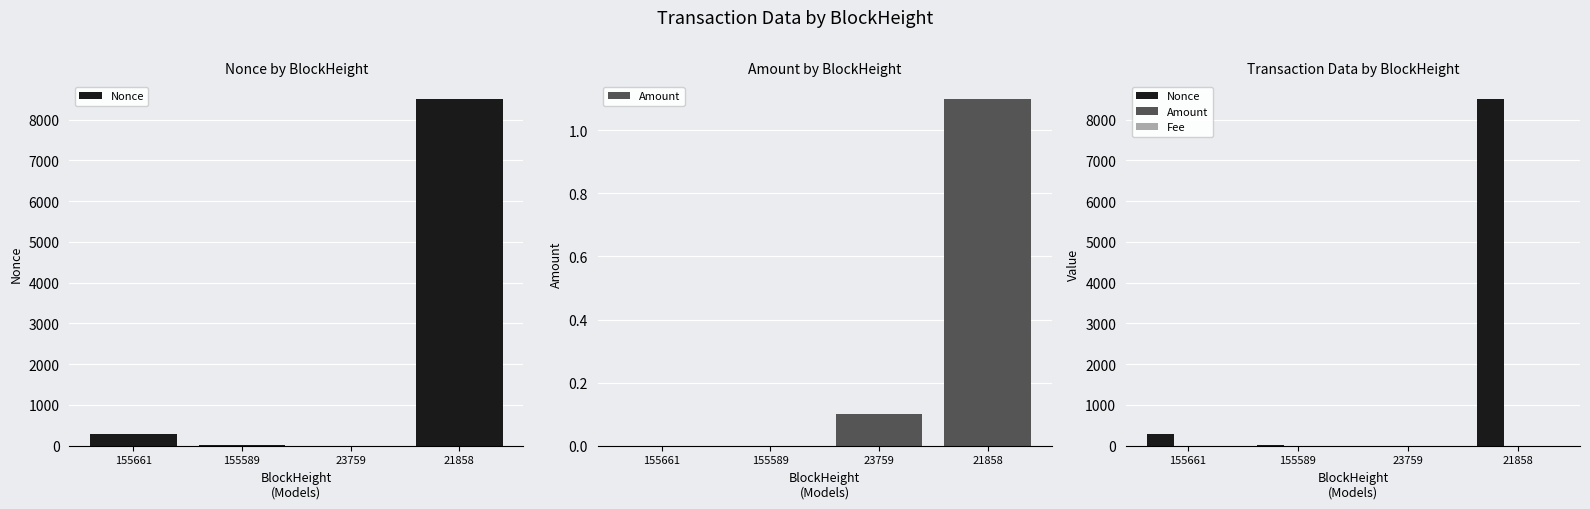

Rank the series by their maximum value, from highest to lowest.

Nonce, Amount, Fee